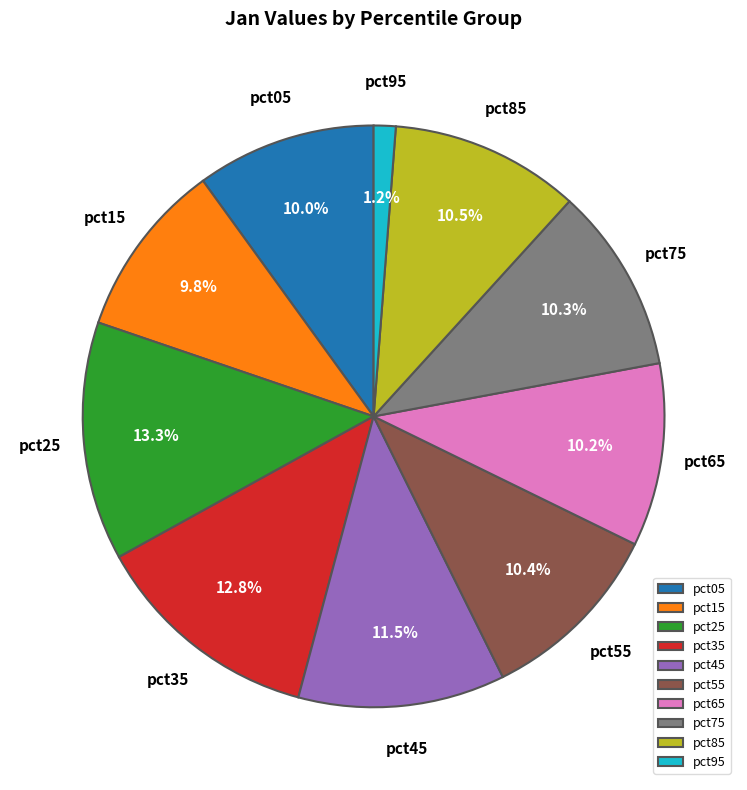

Which slice is the smallest?

pct95